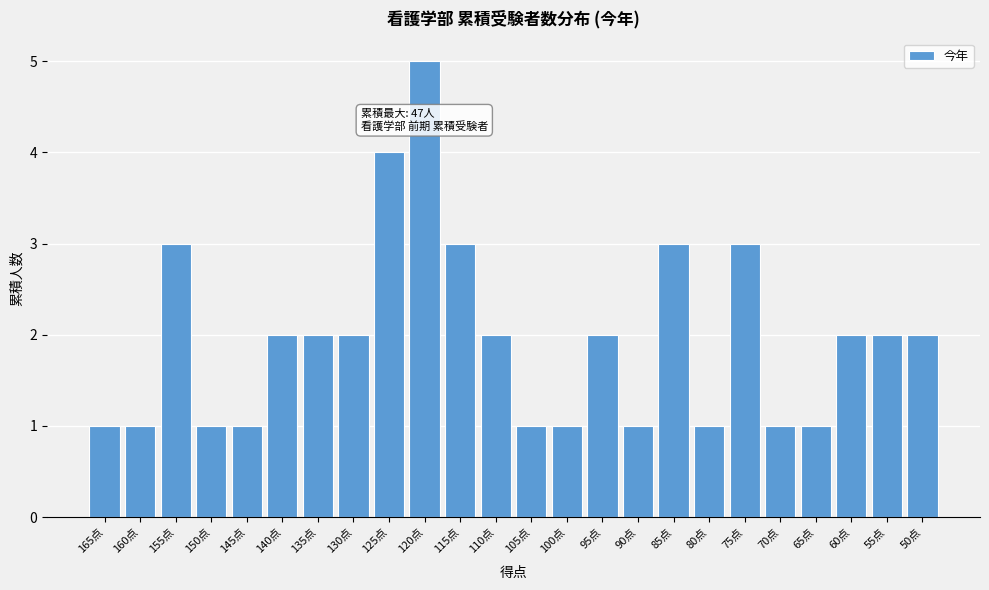

Reading left to right, list all the values displayed in this chart.

1	1	3	1	1	2	2	2	4	5	3	2	1	1	2	1	3	1	3	1	1	2	2	2